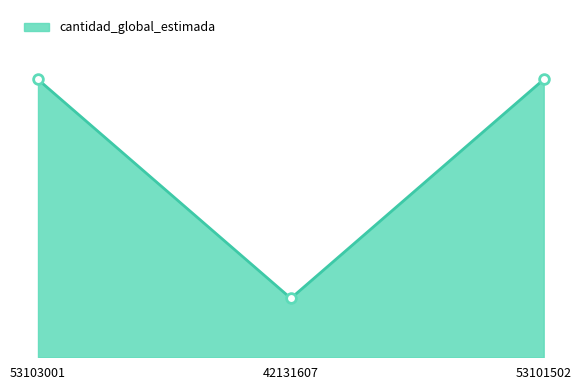

Approximately how many times larger is the value at 53103001 compared to 53101502?

1.0